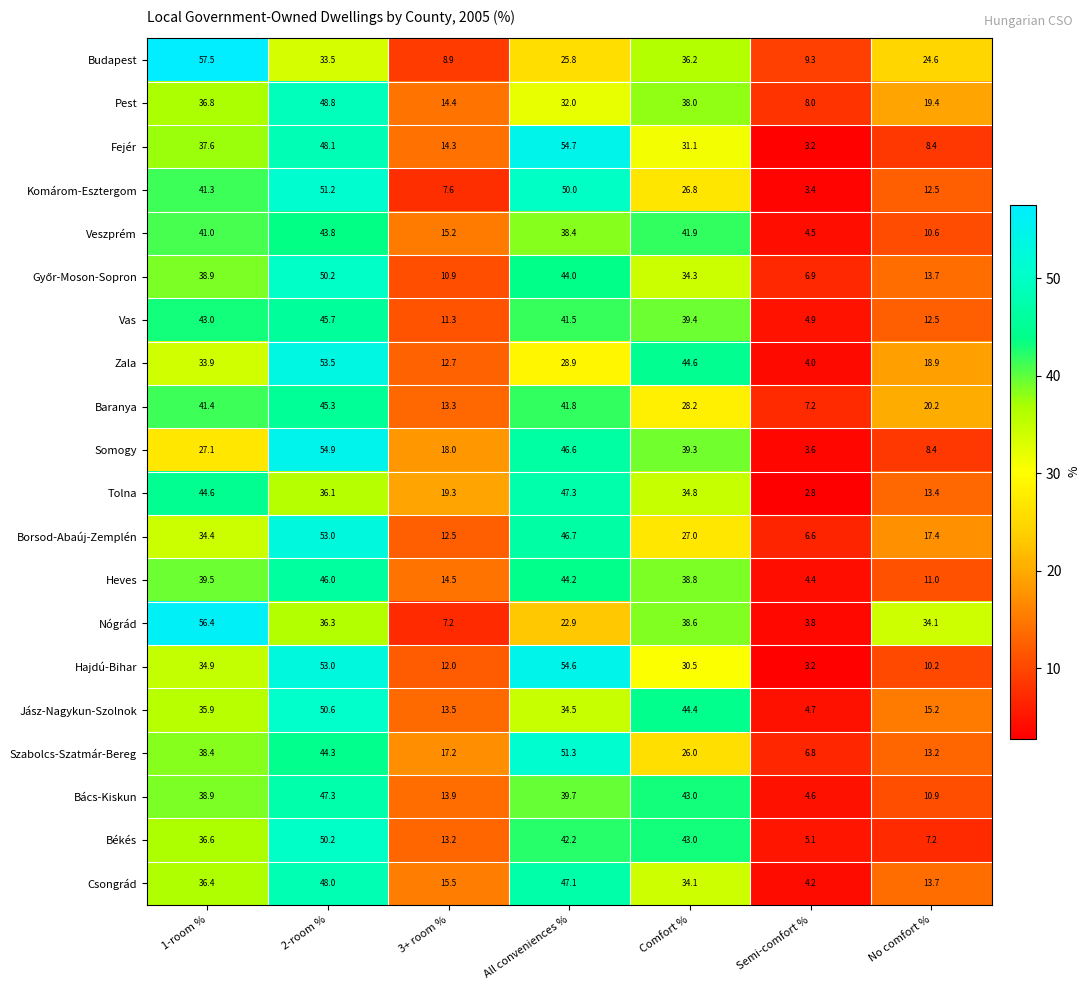

At which label is Fejér closest to 28?

Comfort %